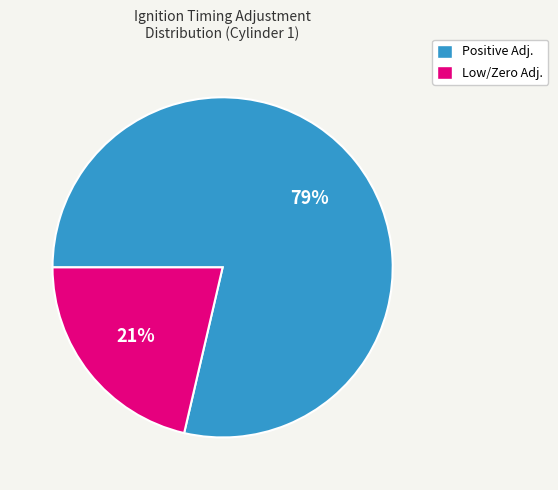

How many slices are in this pie chart?

2